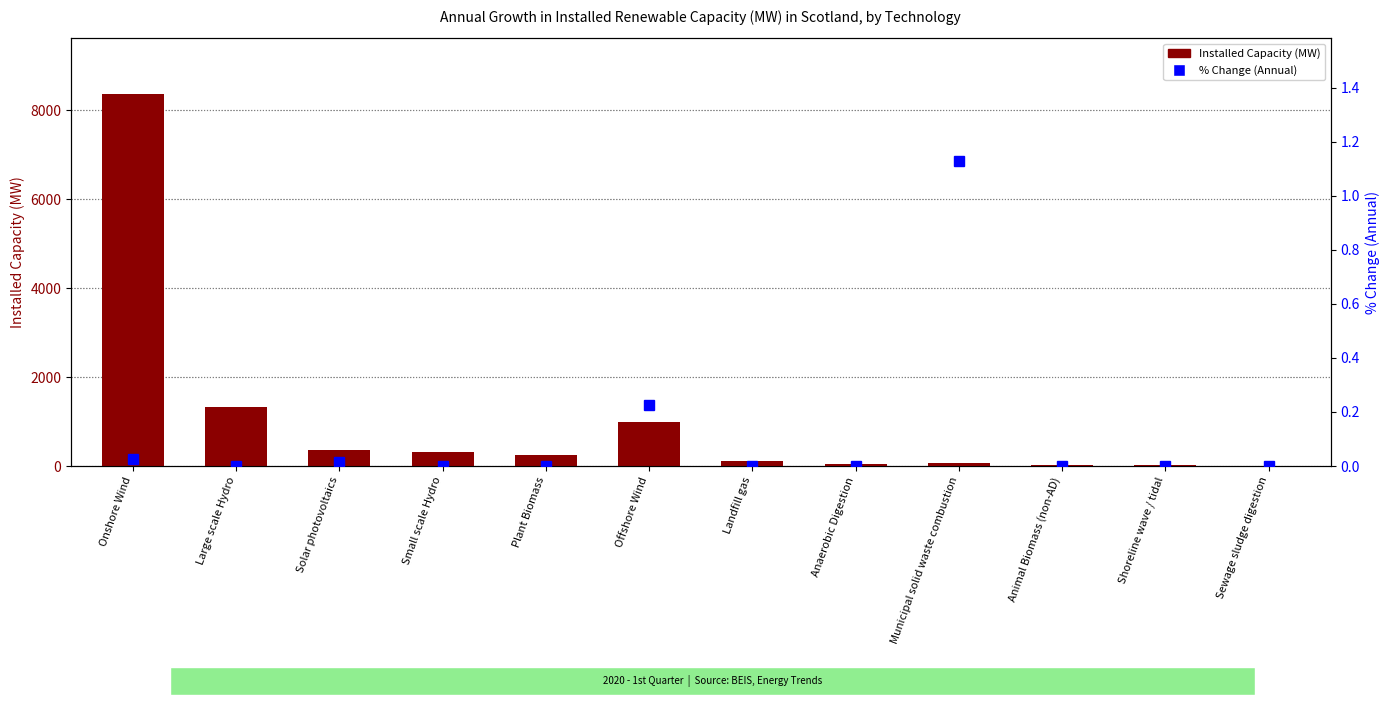

What is the difference between the highest and lowest values at Offshore Wind?

980.6